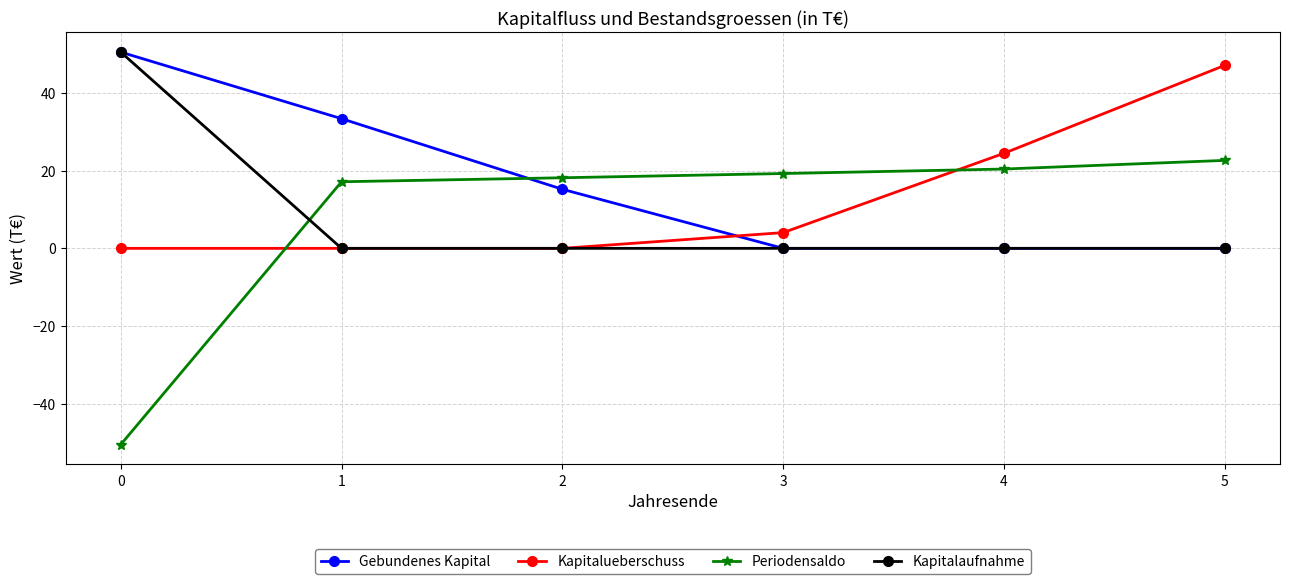

Reading left to right, list all the values displayed in this chart.

Gebundenes Kapital: 0=50.5	1=33.4	2=15.2	3=0.0	4=0.0	5=0.0
Kapitalueberschuss: 0=0.0	1=0.0	2=0.0	3=4.1	4=24.5	5=47.1
Periodensaldo: 0=-50.5	1=17.1	2=18.2	3=19.3	4=20.4	5=22.6
Kapitalaufnahme: 0=50.5	1=0.0	2=0.0	3=0.0	4=0.0	5=0.0